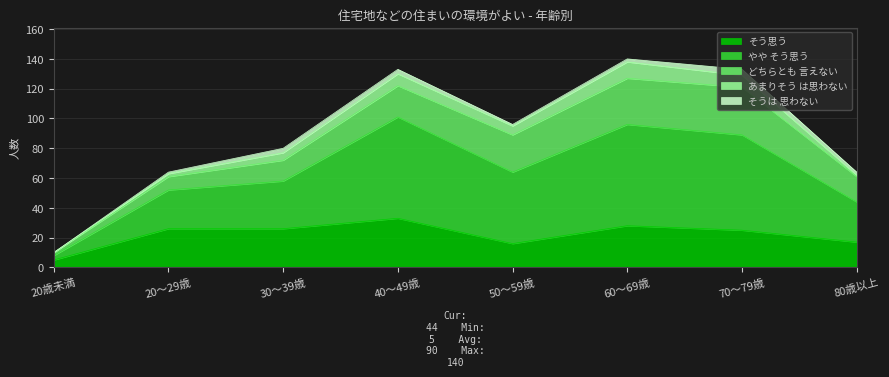

At how many categories does at least one series exceed 50?

3